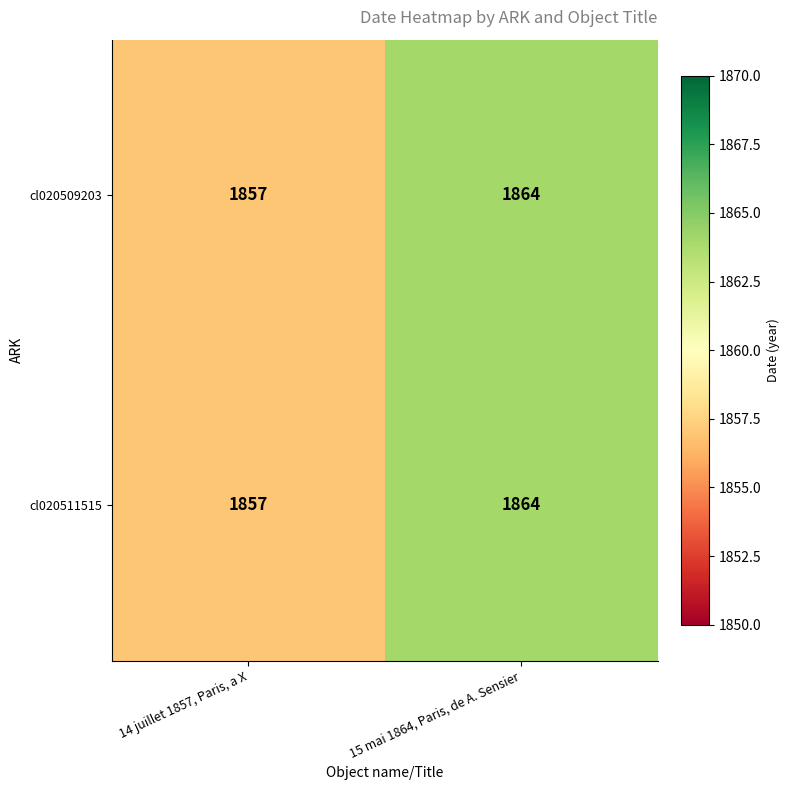

Reading left to right, transcribe all the data shown in this chart.

cl020509203: 1857	1864
cl020511515: 1857	1864